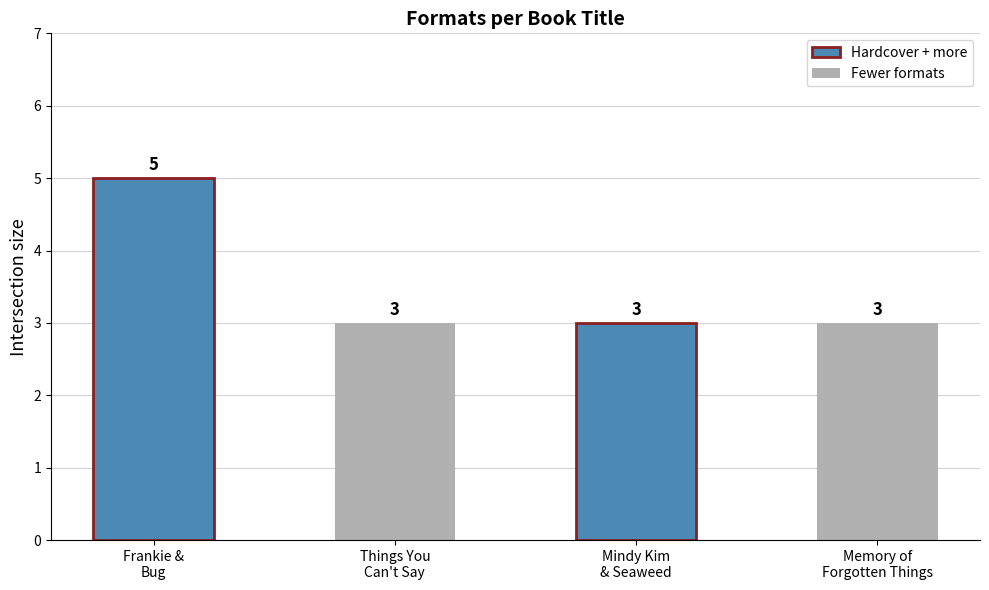

Reading left to right, list all the values displayed in this chart.

Frankie &
Bug=5	Things You
Can't Say=3	Mindy Kim
& Seaweed=3	Memory of
Forgotten Things=3